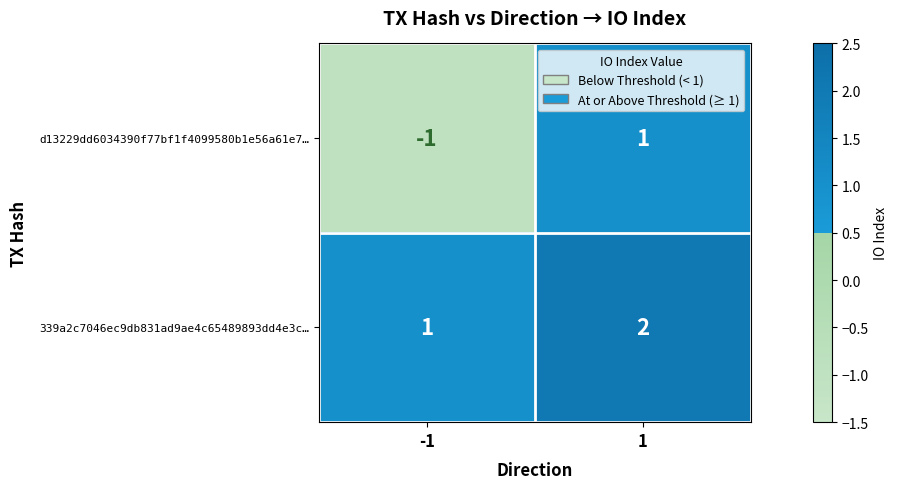

Between -1 and 1, which series saw the biggest shift?

d13229dd6034390f77bf1f4099580b1e56a61e7…